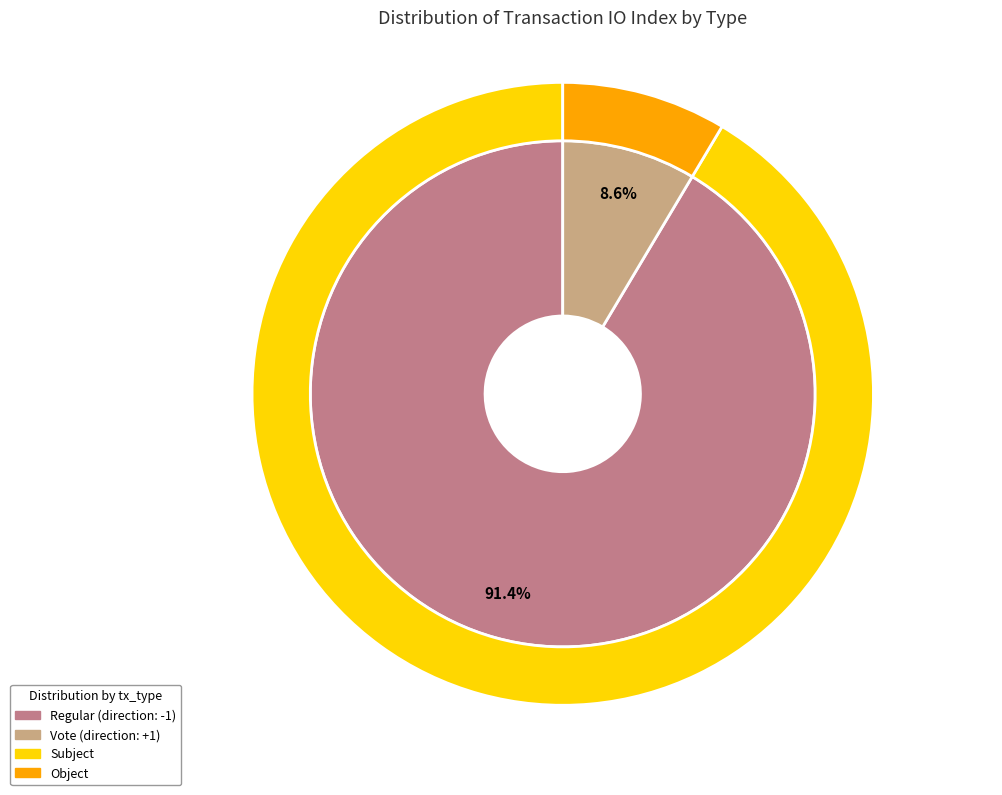

To the nearest percent, what is the difference between the largest and smallest slice percentages?

83%